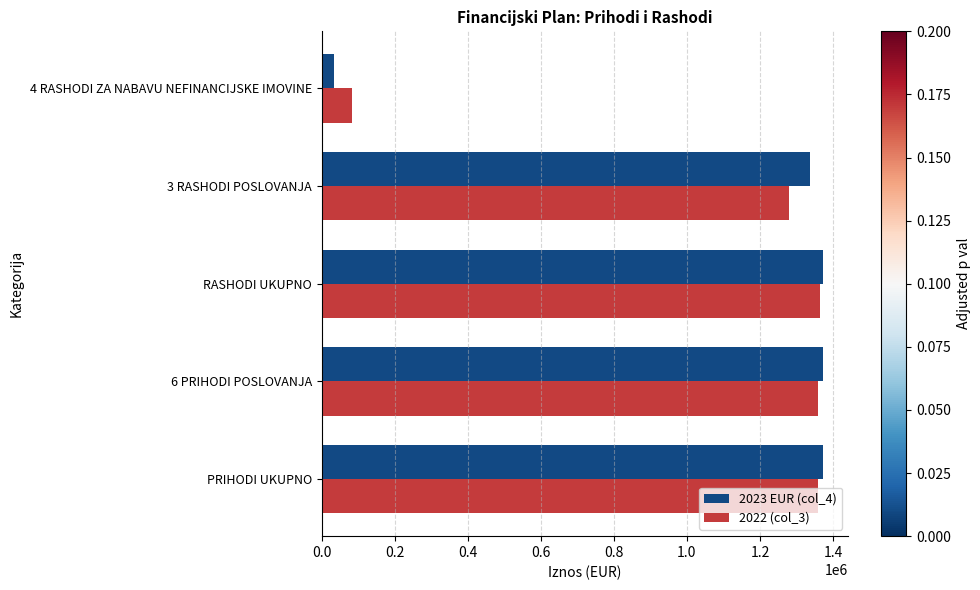

Which series has the widest spread of values?

2023 EUR (col_4)